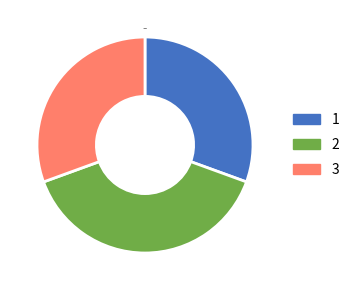

Is there any slice that represents more than half of the pie?

No